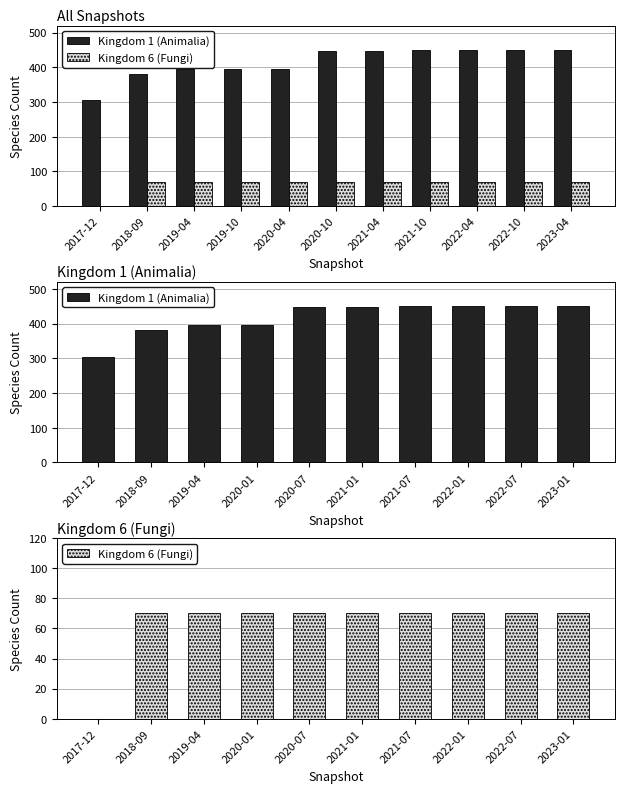

What is the spread (max minus min) of values at 2023-01?

381